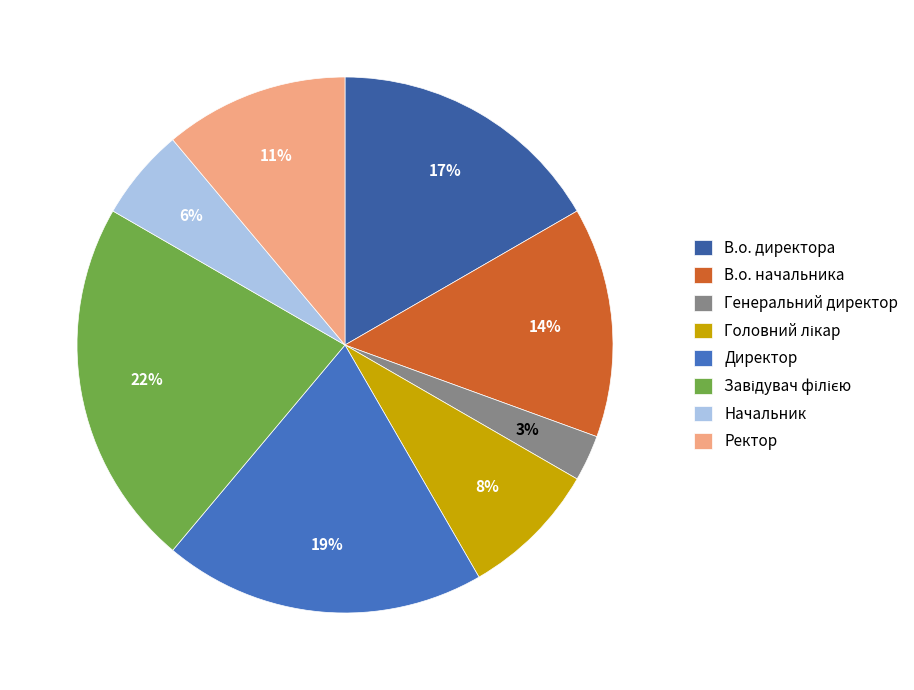

How many slices are in this pie chart?

8